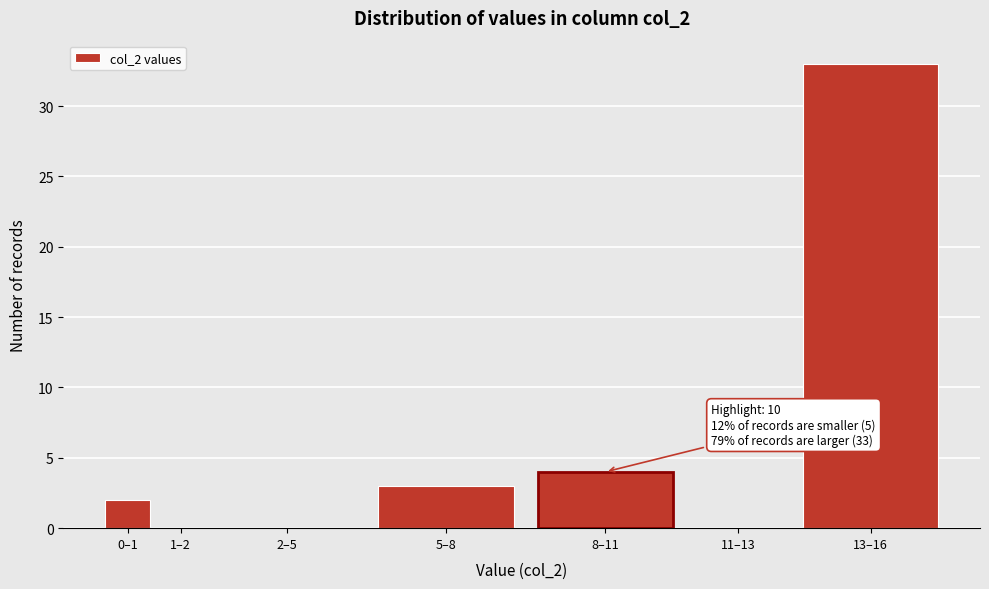

Reading left to right, list all the values displayed in this chart.

0–1=2	1–2=0	2–5=0	5–8=3	8–11=4	11–13=0	13–16=33